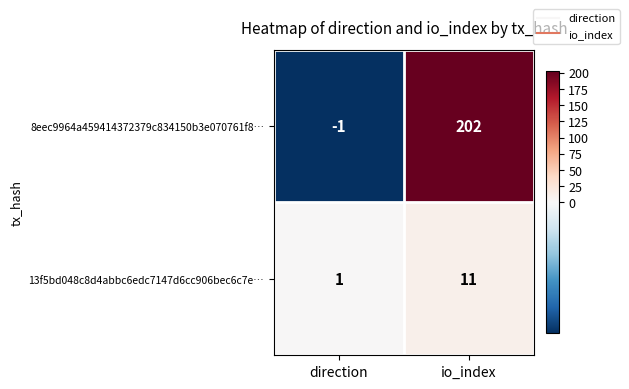

Reading right to left, transcribe all the data shown in this chart.

8eec9964a459414372379c834150b3e070761f8…: io_index=202	direction=-1
13f5bd048c8d4abbc6edc7147d6cc906bec6c7e…: io_index=11	direction=1